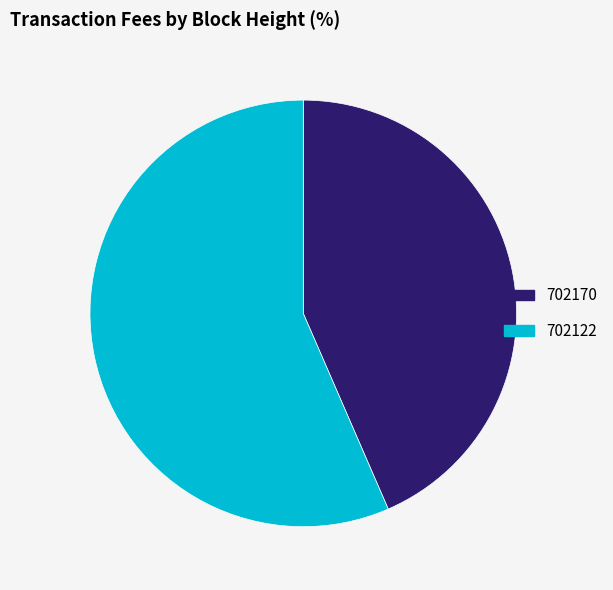

Is it true that 702170 is 34% of the pie?

False